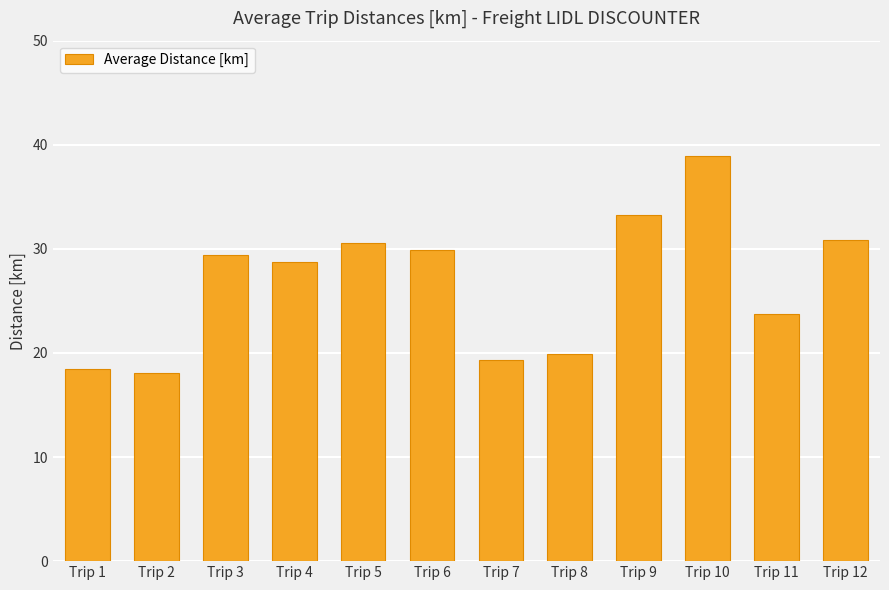

At which category does the chart reach its peak across all series?

Trip 10